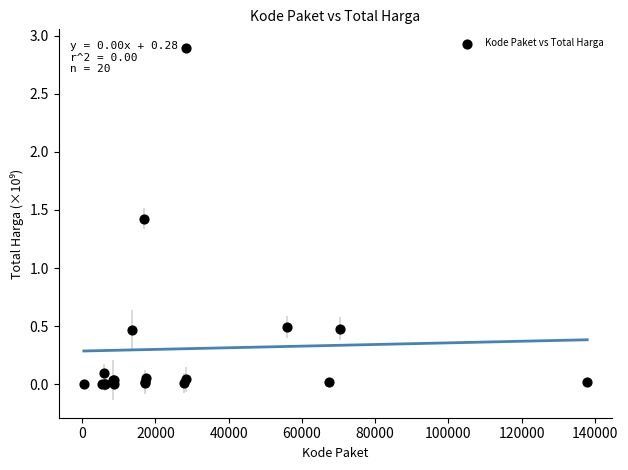

What Y value in the scatter plot is closest to 1?

1.4